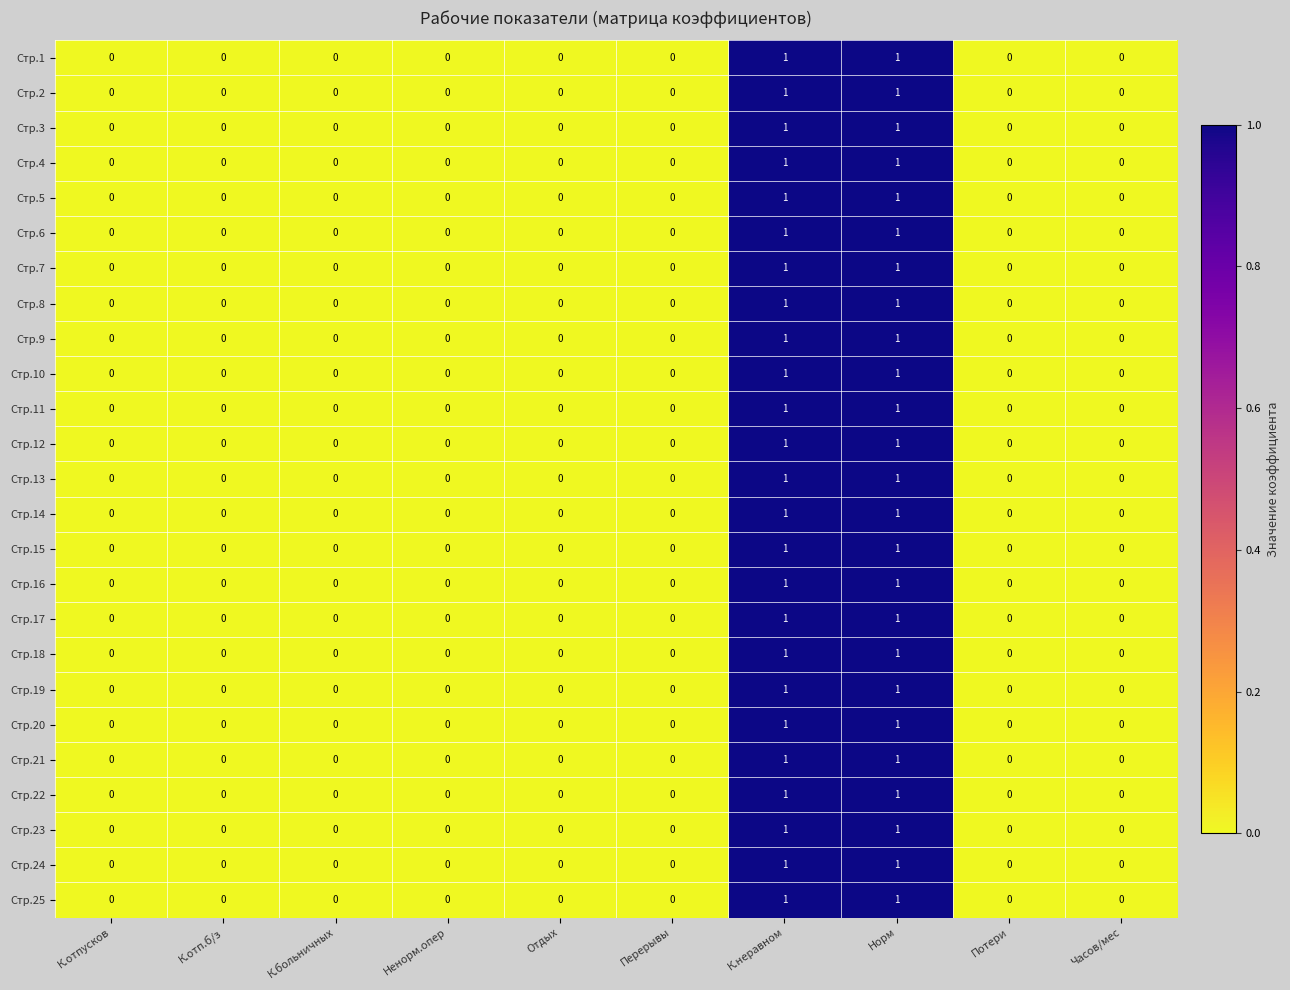

Count the Стр.21 values in the range 0 to 1.

10